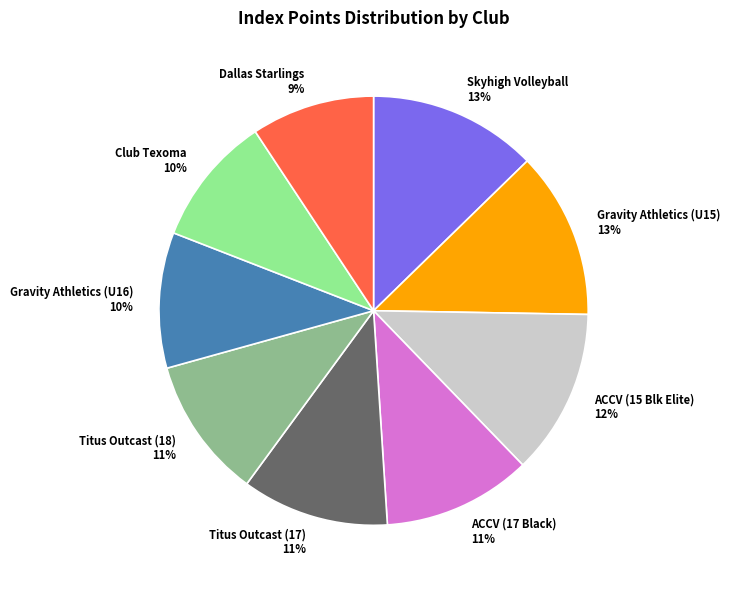

Which category has the smallest portion of the pie?

Dallas Starlings